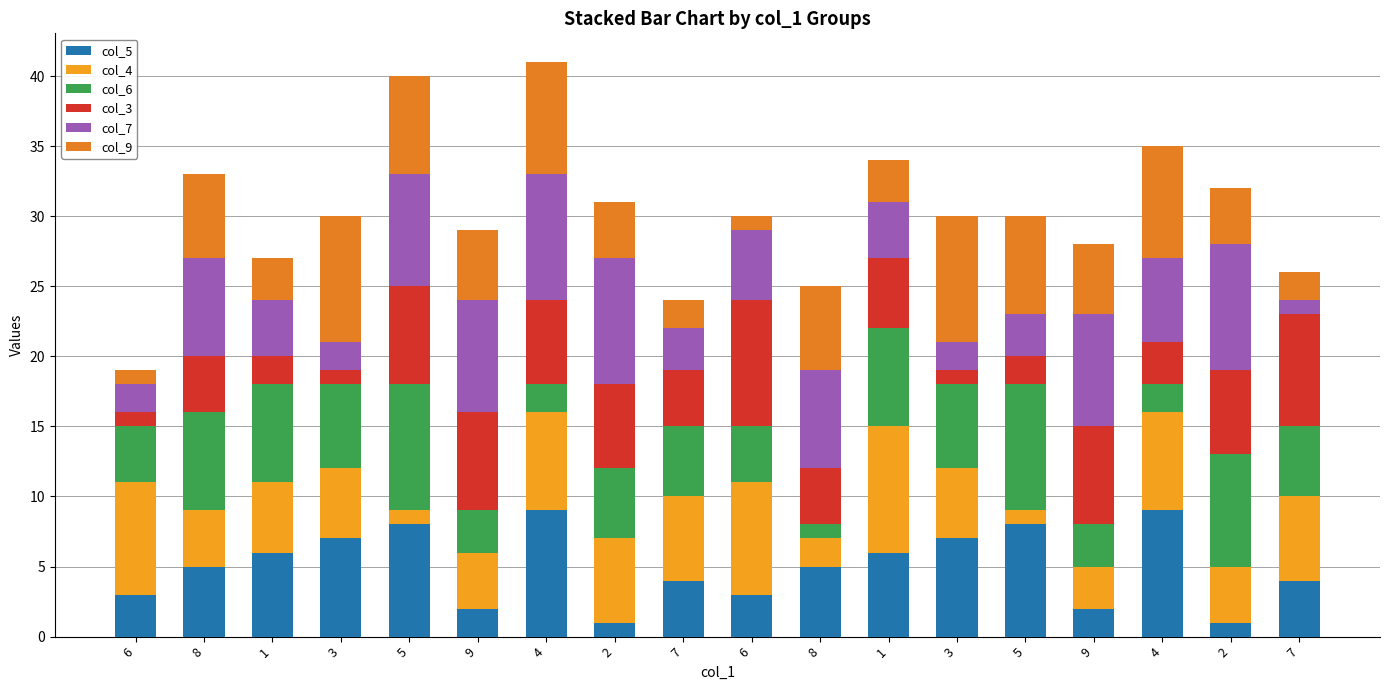

Count the number of categories in the chart.

18